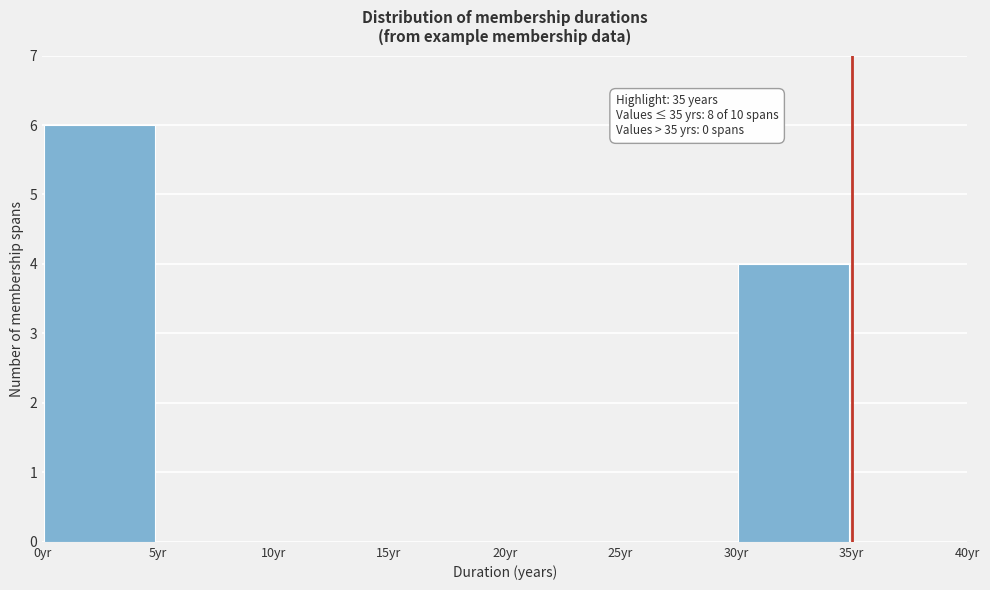

Over which range of the x-axis is the bar tallest?

0 to 5